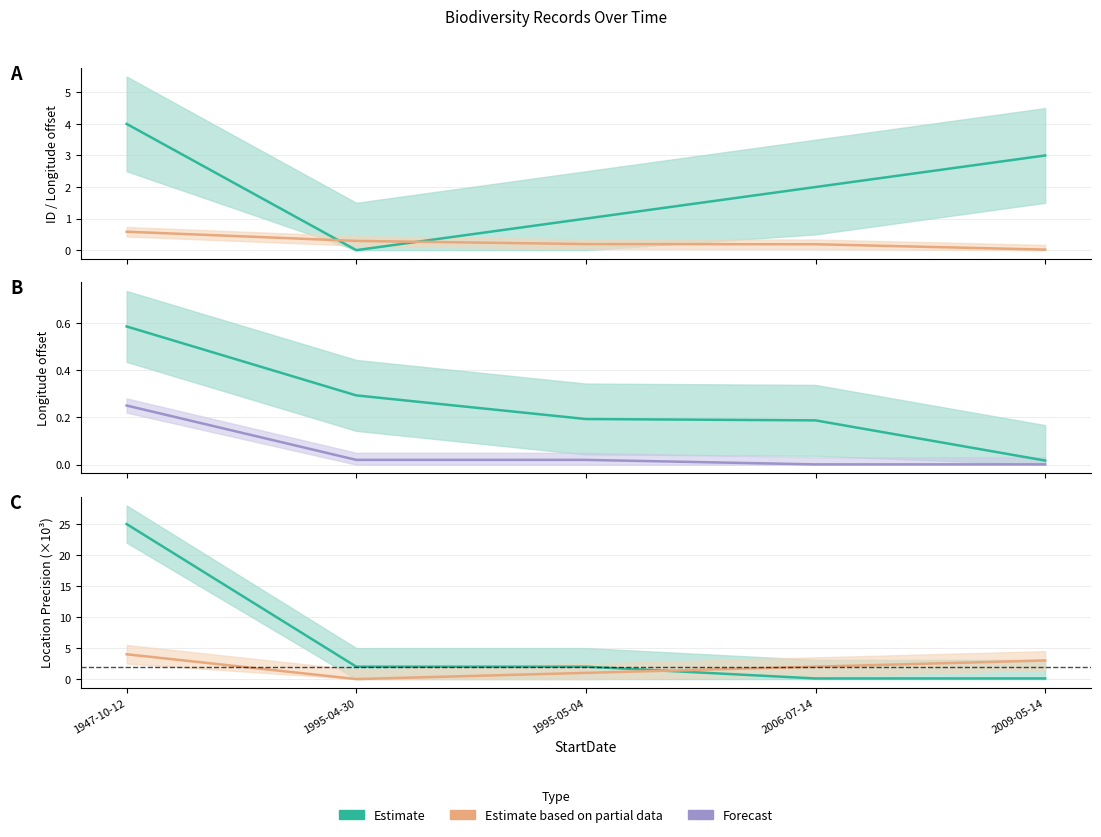

Where is ID nearest to the value 2?

2006-07-14